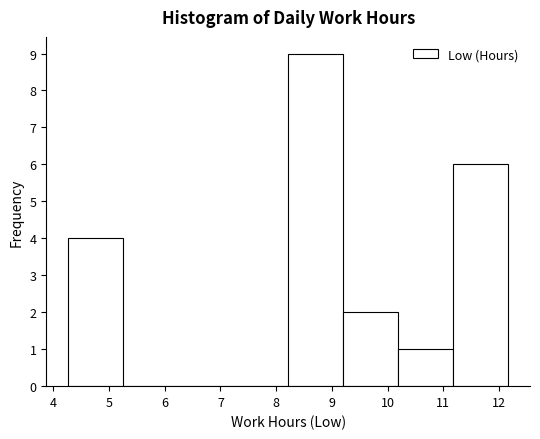

Reading left to right, list every bar in this chart as the range it spans on the x-axis followed by its height. Neither the bar edges nor the heights are printed on the chart, so give them approximately, as read against the axes.

4.3 to 5.3: 4
5.3 to 6.2: 0
6.2 to 7.2: 0
7.2 to 8.2: 0
8.2 to 9.2: 9
9.2 to 10.2: 2
10.2 to 11.2: 1
11.2 to 12.2: 6